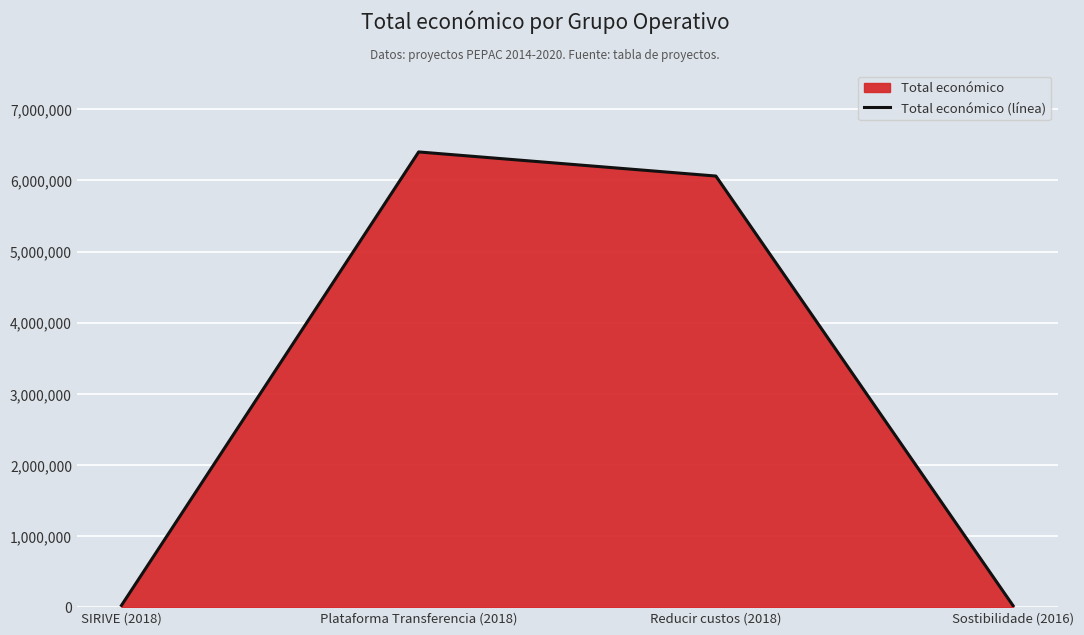

Rank the categories by value from lowest to highest.

Sostibilidade (2016), SIRIVE (2018), Reducir custos (2018), Plataforma Transferencia (2018)